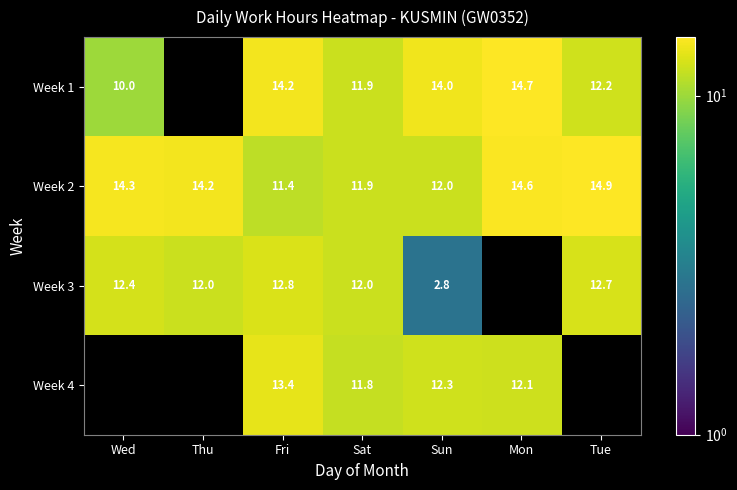

Where is Week 2 nearest to the value 13?

Sun